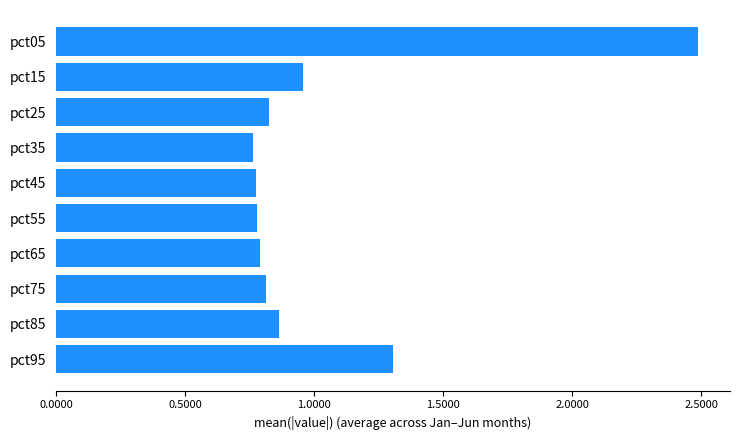

Are the bars grouped side by side (vs. stacked)?

No